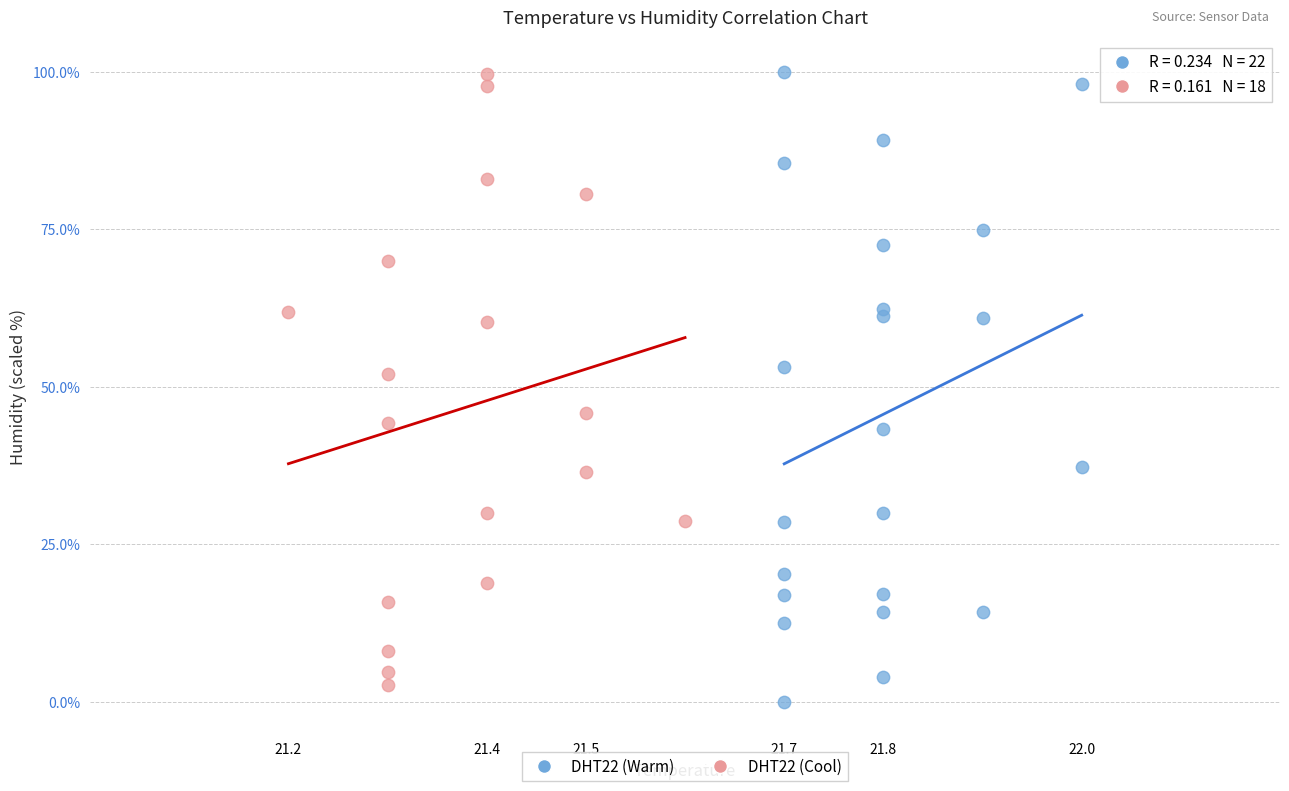

Which series has the widest spread of Y values?

DHT22 (Warm)